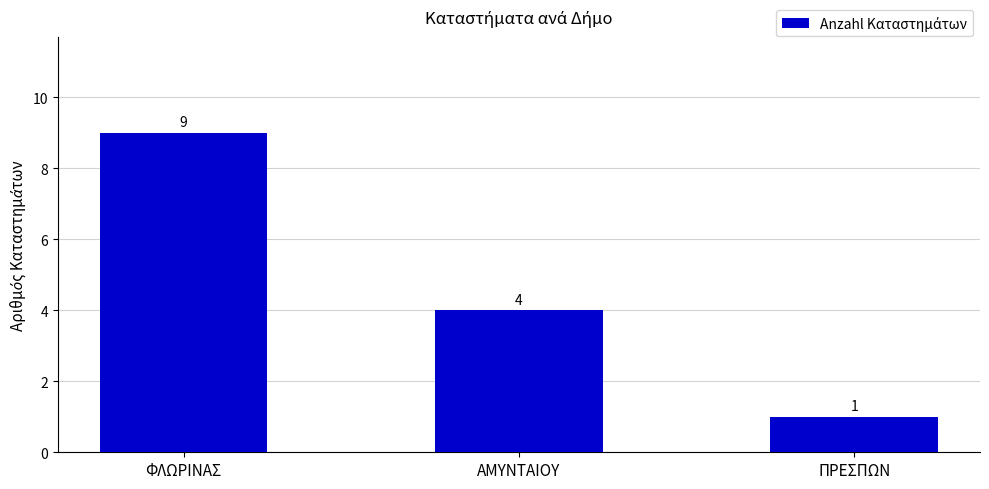

Which label corresponds to the largest value in the chart?

ΦΛΩΡΙΝΑΣ